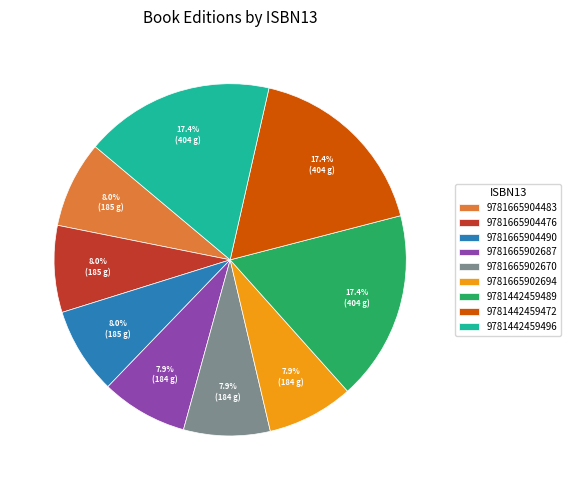

To the nearest percent, what is the difference between the 9781442459496 and 9781665904483 slice percentages?

9%